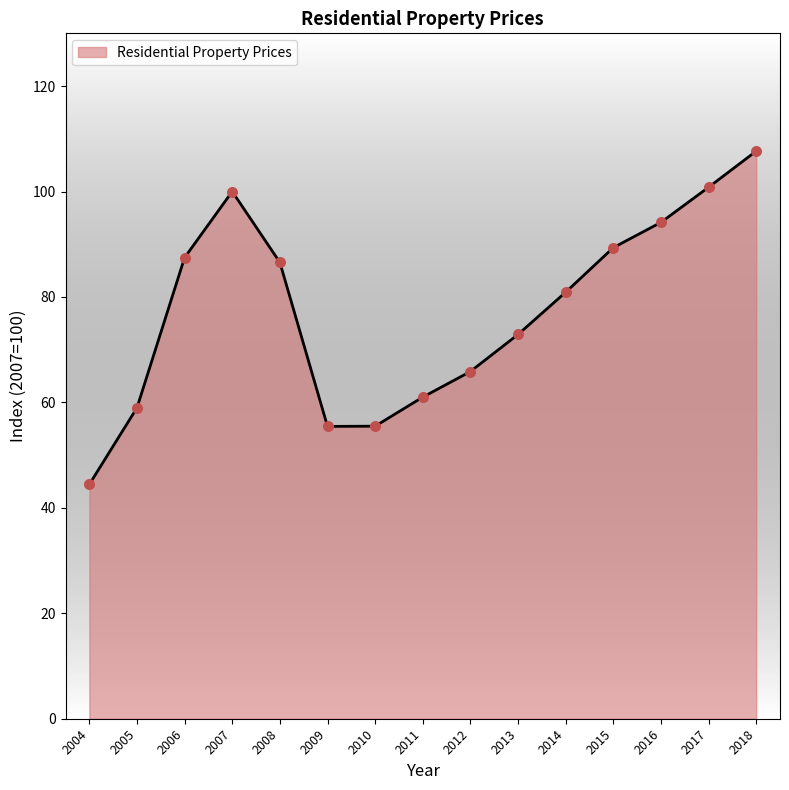

Which has a higher value, 2018 or 2007?

2018